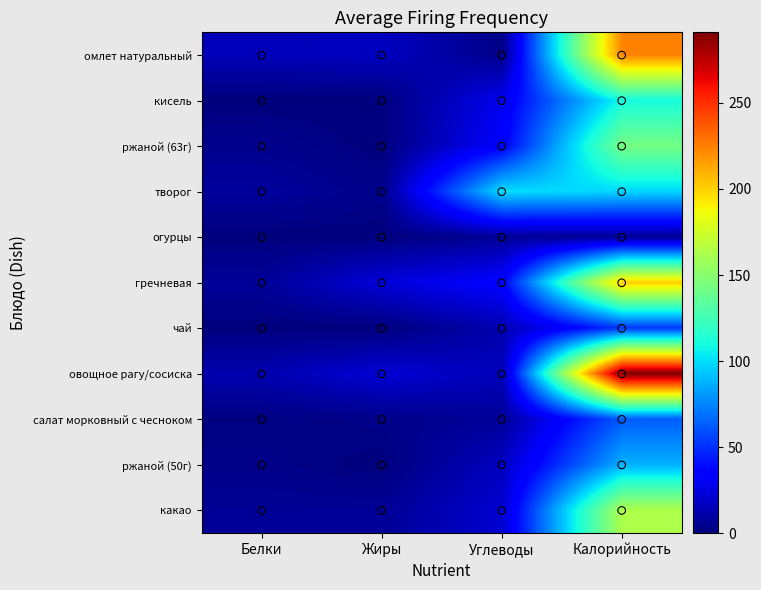

Reading left to right, what are all the values shown in this chart?

омлет натуральный: Белки=15	Жиры=17	Углеводы=3	Калорийность=224
кисель: Белки=0	Жиры=0	Углеводы=29	Калорийность=110
ржаной (63г): Белки=4	Жиры=0	Углеводы=34	Калорийность=143
творог: Белки=8	Жиры=3	Углеводы=100	Калорийность=98
огурцы: Белки=0	Жиры=0	Углеводы=6	Калорийность=6
гречневая: Белки=7	Жиры=23	Углеводы=35	Калорийность=201
чай: Белки=0	Жиры=0	Углеводы=13	Калорийность=52
овощное рагу/сосиска: Белки=13	Жиры=22	Углеводы=15	Калорийность=291
салат морковный с чесноком: Белки=1	Жиры=3	Углеводы=7	Калорийность=63
ржаной (50г): Белки=3	Жиры=0	Углеводы=17	Калорийность=87
какао: Белки=6	Жиры=6	Углеводы=21	Калорийность=163